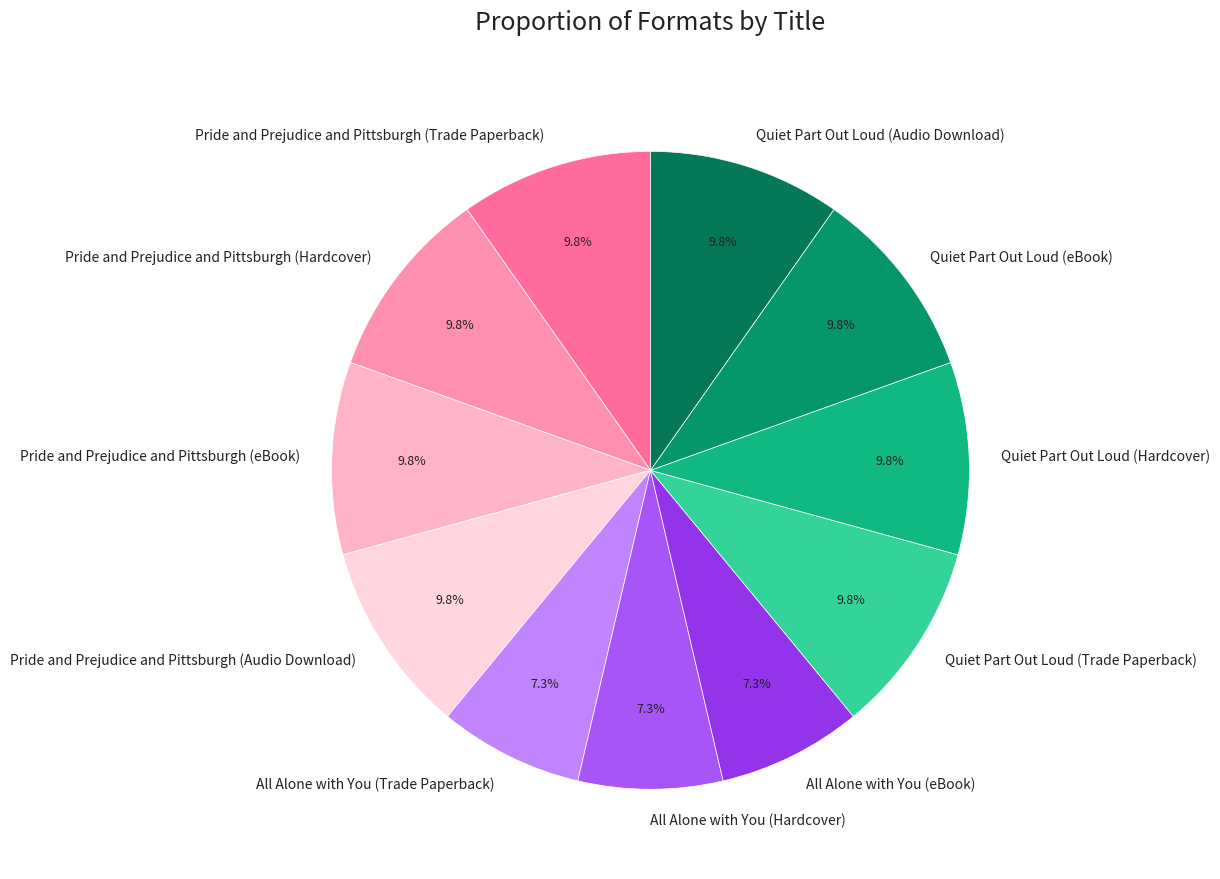

How many slices are in this pie chart?

11